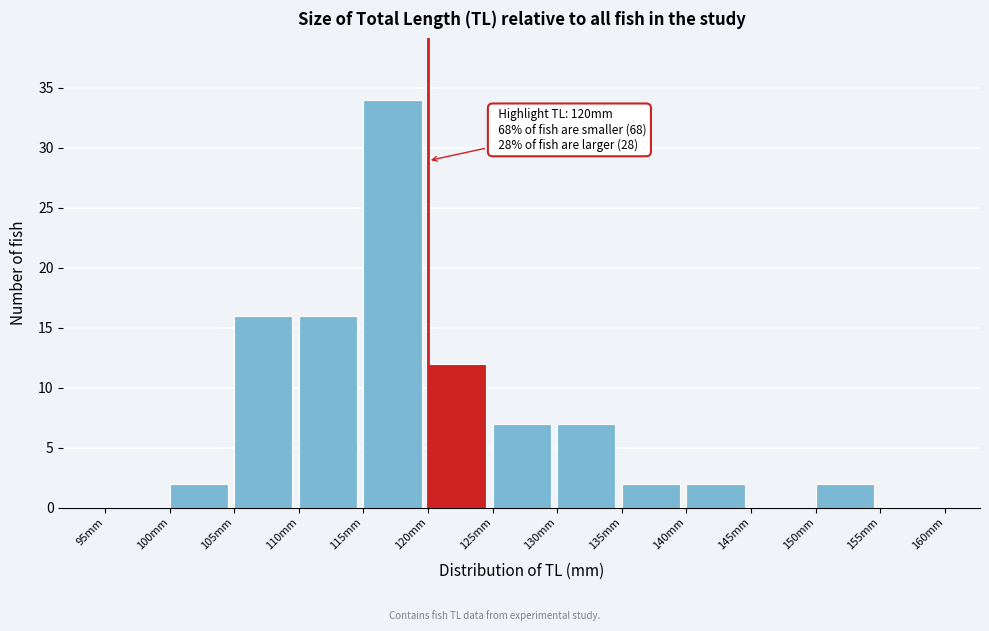

Over which range of the x-axis is the bar tallest?

115 to 120